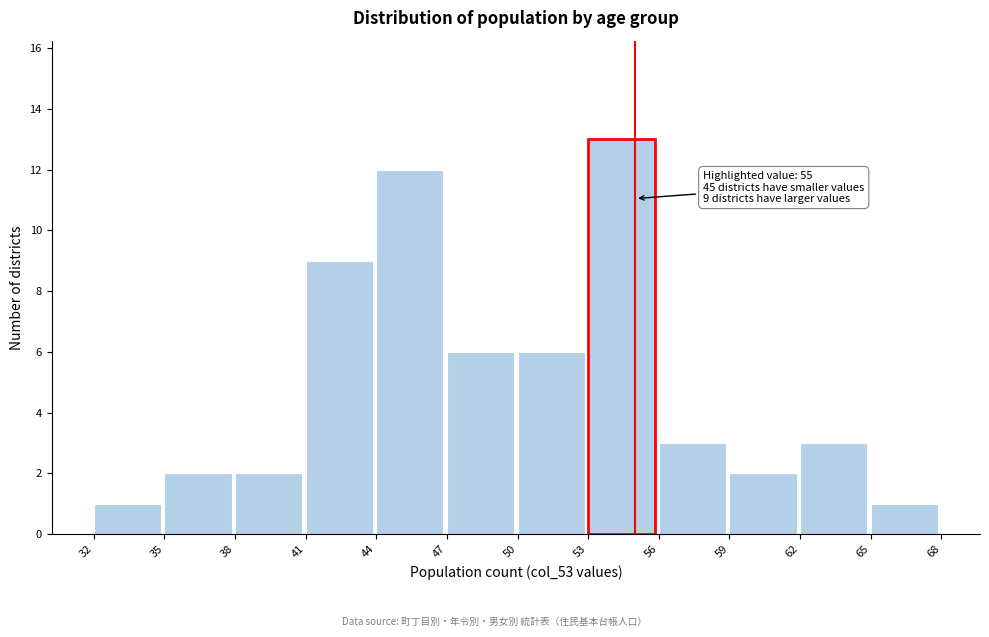

Which range on the x-axis has the tallest bar?

53 to 56